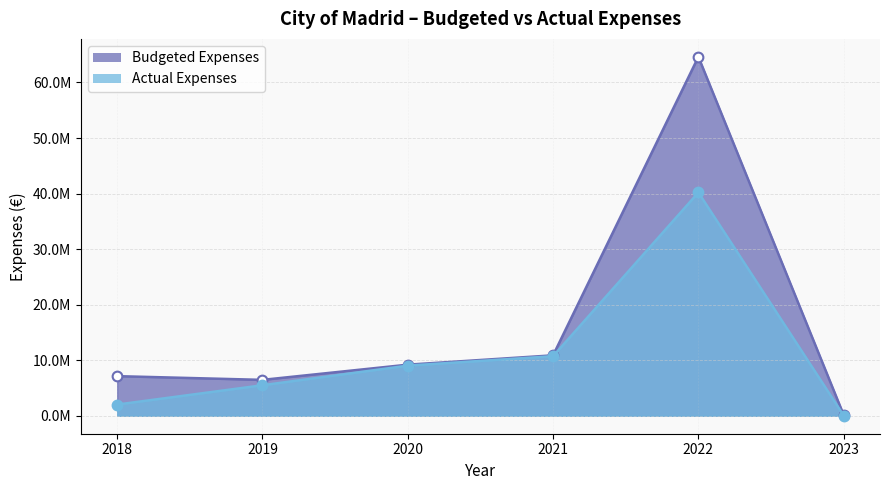

Between 2018 and 2020, which series saw the biggest shift?

Actual Expenses